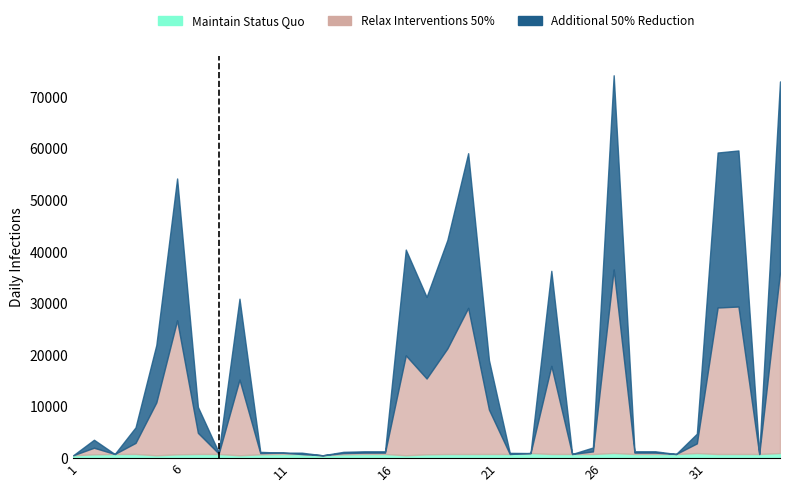

What is the difference between the second highest and second lowest values in the Maintain Status Quo series?

433.5